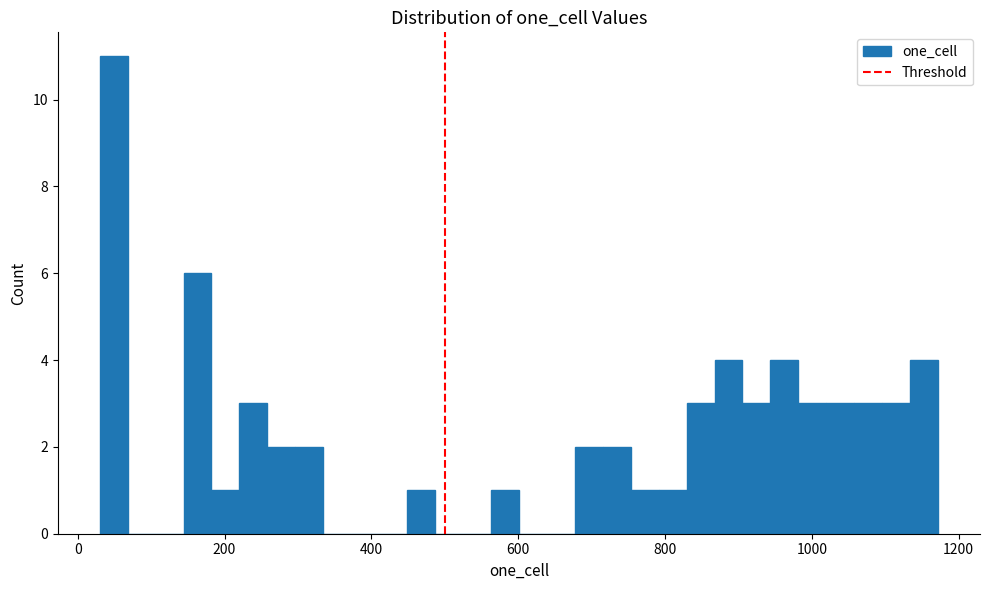

Read against the x-axis, roughly where is the centre of the tallest bar?

40